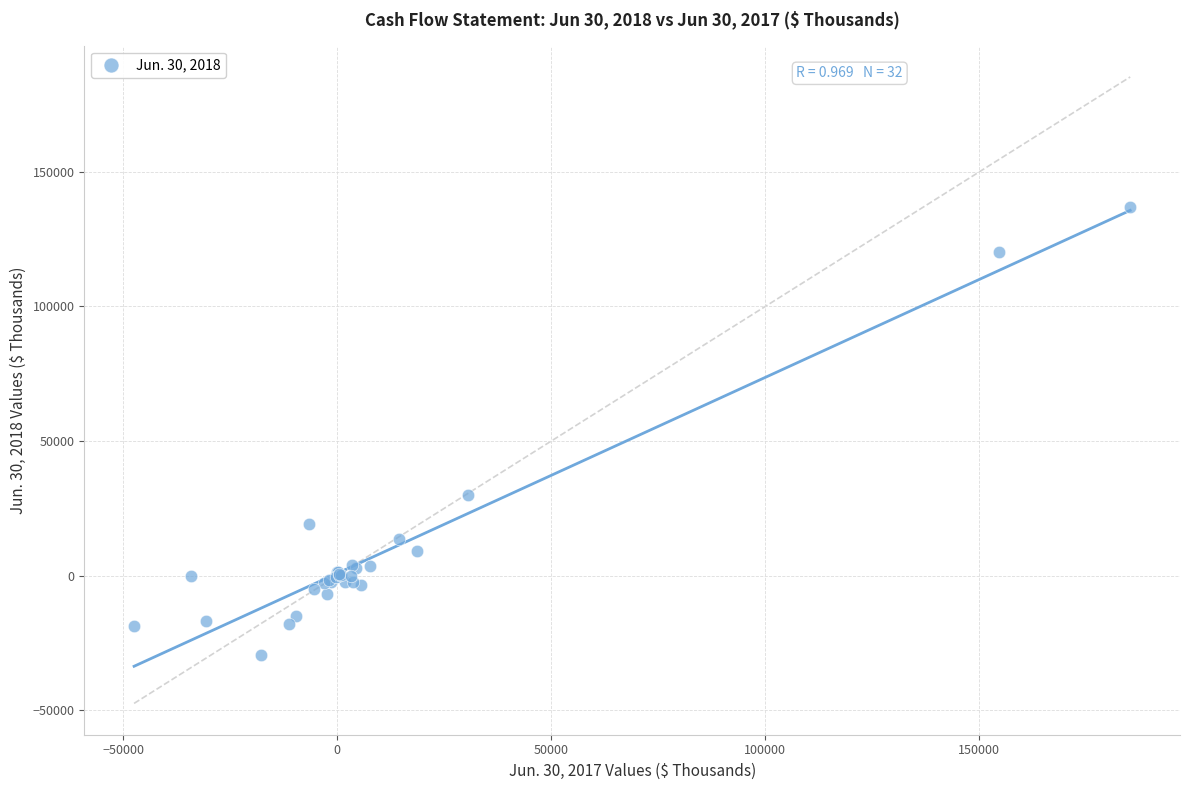

What Y value in the scatter plot is closest to 53629?

29948